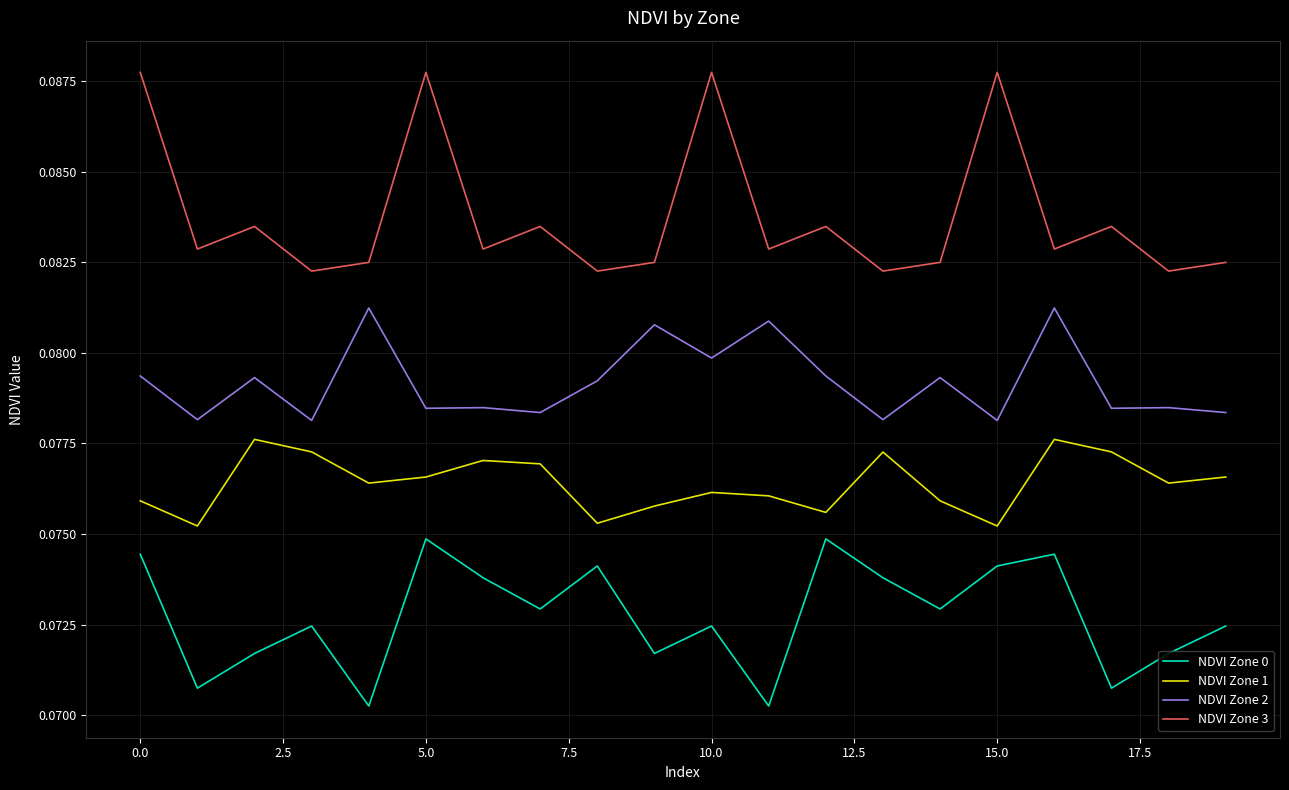

Count the NDVI Zone 0 values in the range 0 to 1.

20